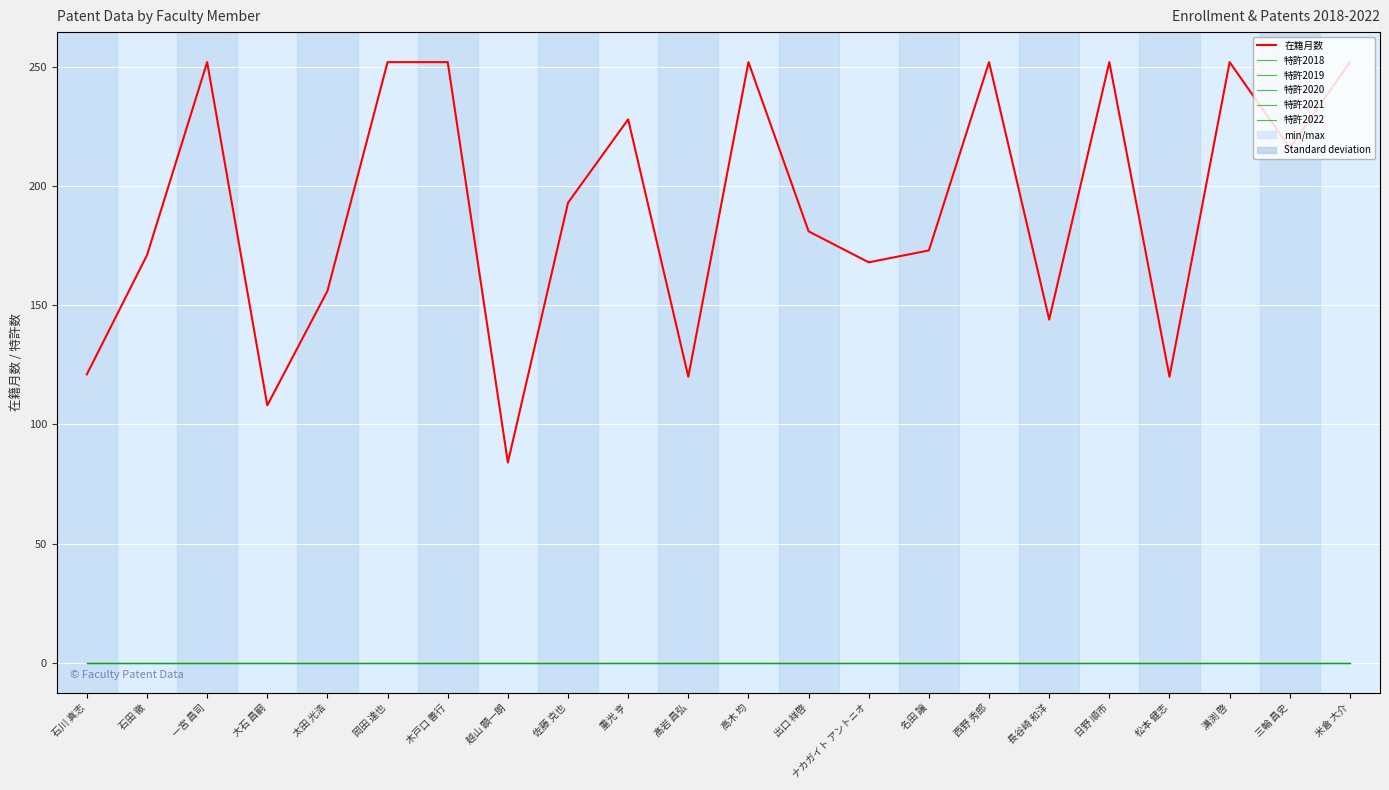

True or false: 特許2022 and 特許2020 intersect in this chart.

False